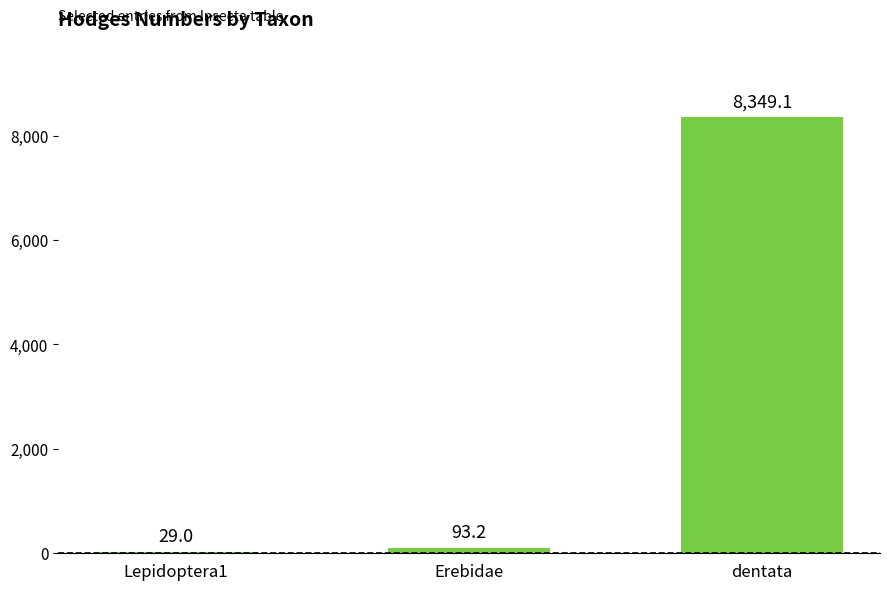

What is the sum of the values at dentata and Erebidae?

8442.3